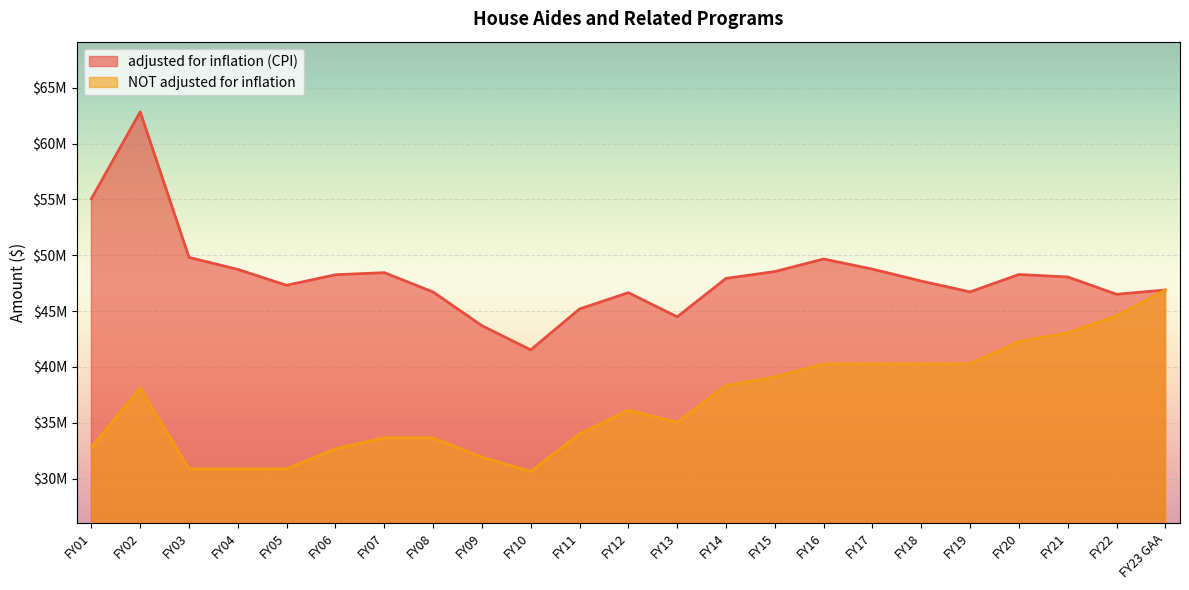

Does the chart display data point markers on the line(s)?

No